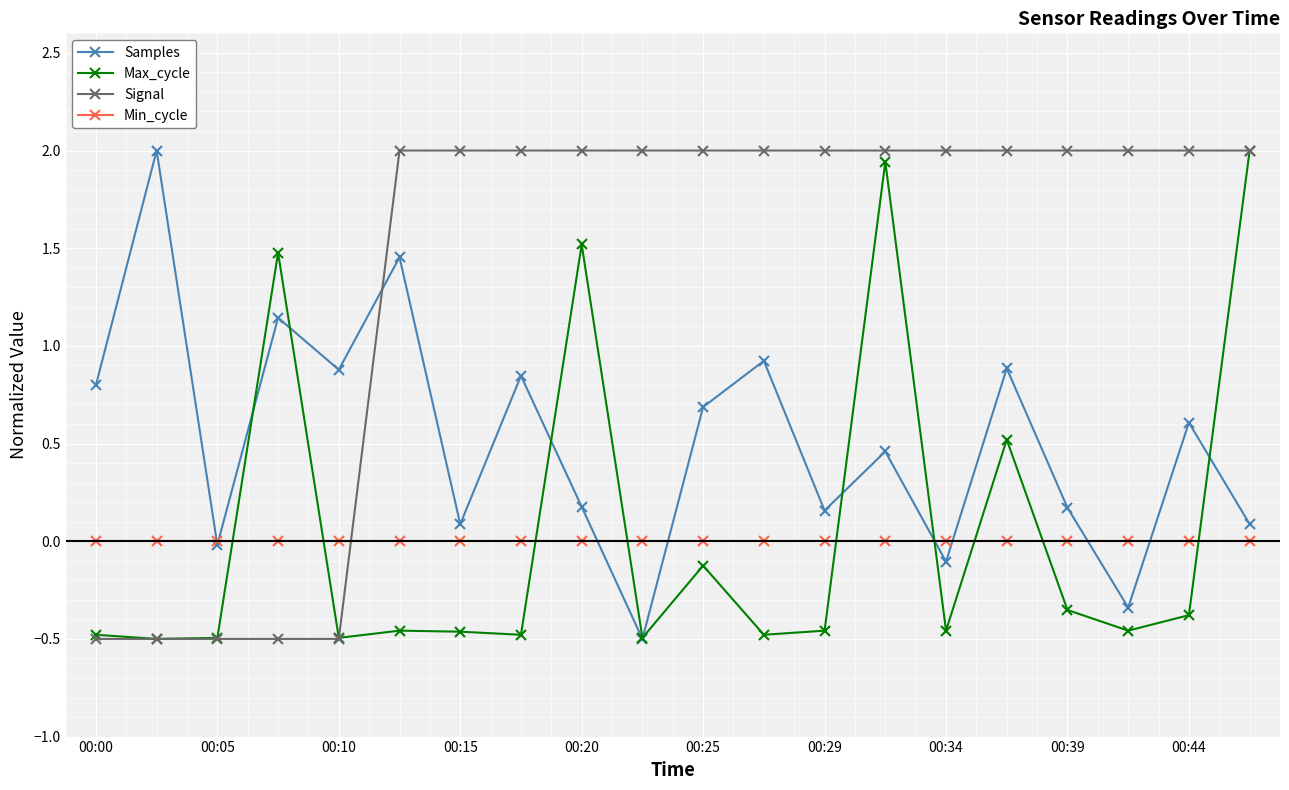

How many times do Max_cycle and Min_cycle cross each other?

9